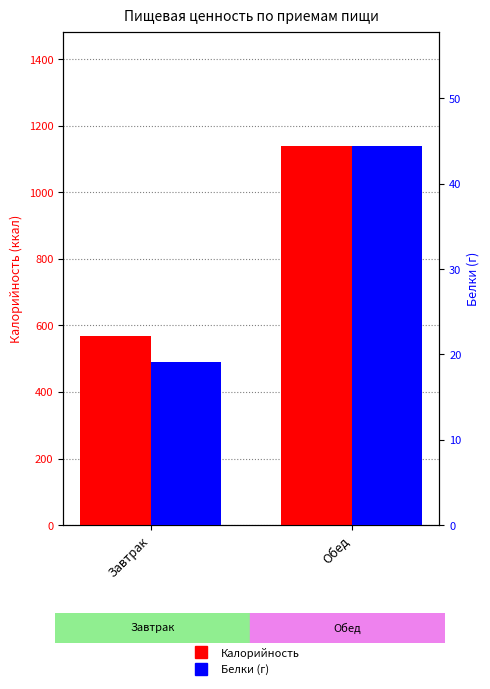

What is the approximate value of Белки at Завтрак?

19.2